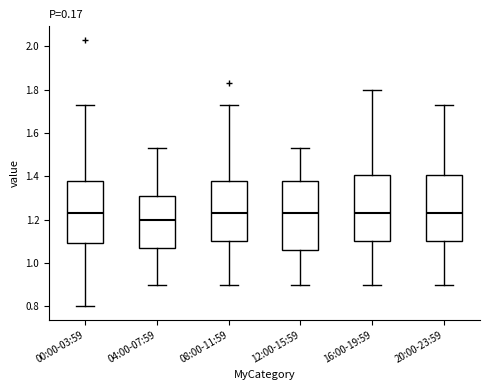

Reading left to right, transcribe this box plot: for each box, give where its median line is, the range the box spans, and where its two whiskers end, as read against the y-axis. The values are not printed on the chart, so give them approximately, as read against the axis.

00:00-03:59: median 1.24, box 1.10 to 1.38, whiskers 0.80 to 1.74
04:00-07:59: median 1.20, box 1.08 to 1.30, whiskers 0.90 to 1.54
08:00-11:59: median 1.24, box 1.10 to 1.38, whiskers 0.90 to 1.74
12:00-15:59: median 1.24, box 1.06 to 1.38, whiskers 0.90 to 1.54
16:00-19:59: median 1.24, box 1.10 to 1.40, whiskers 0.90 to 1.80
20:00-23:59: median 1.24, box 1.10 to 1.40, whiskers 0.90 to 1.74